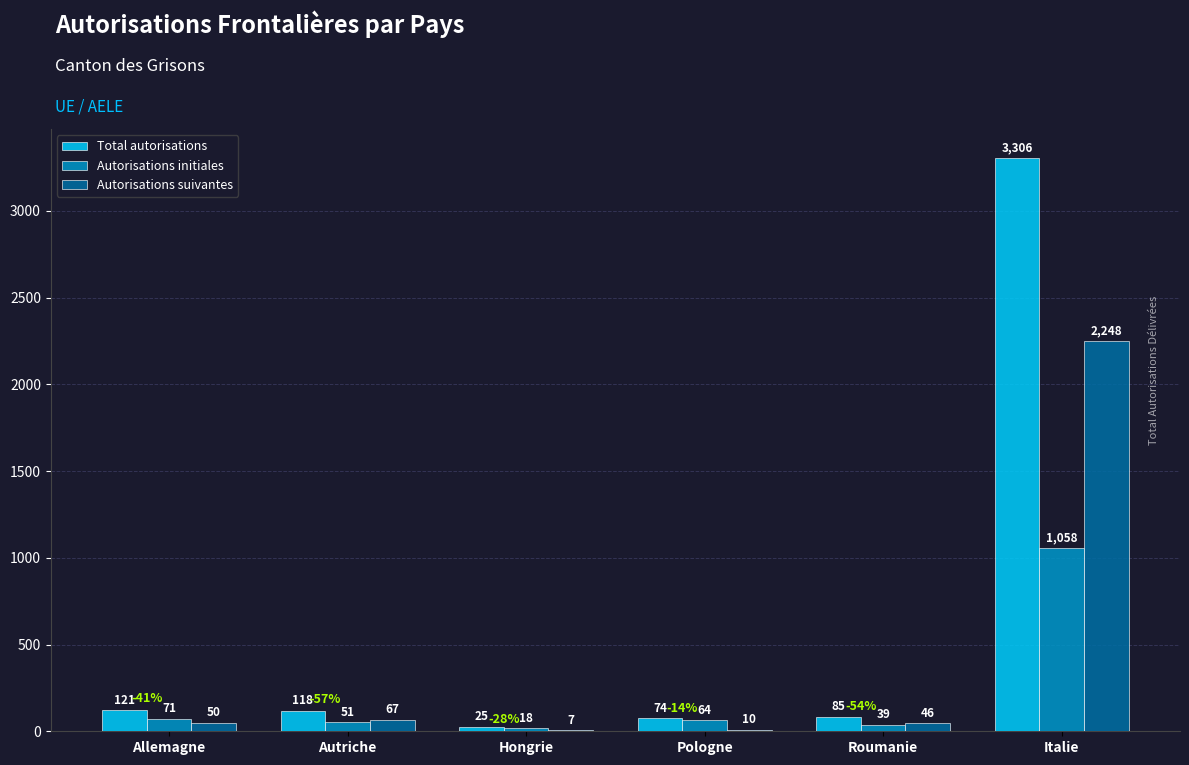

What is the sum of all Autorisations suivantes values?

2428